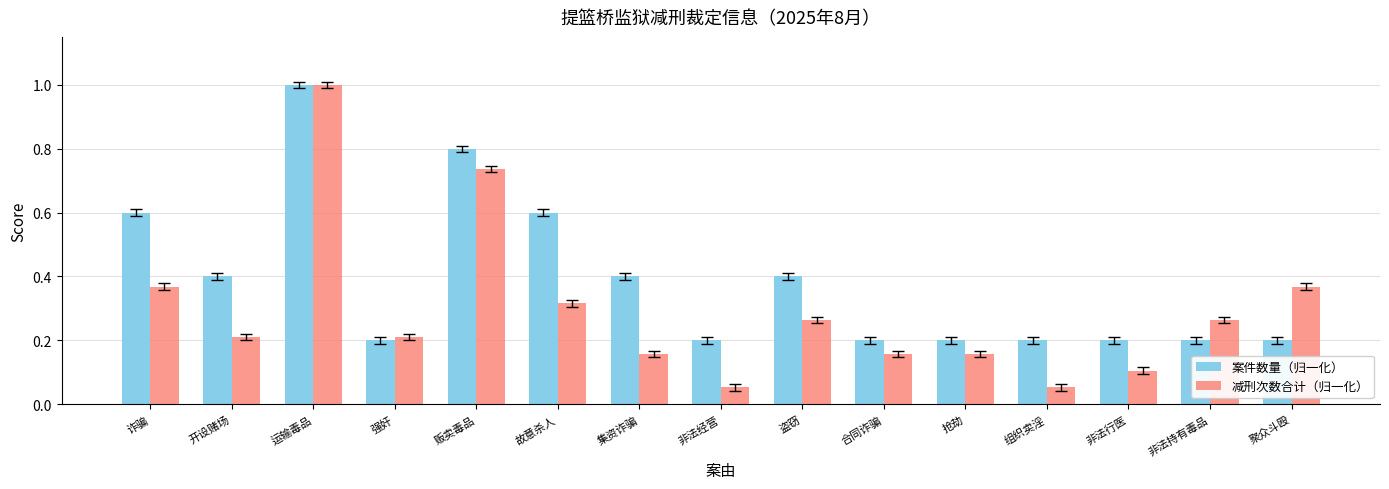

The value of 案件数量（归一化） at 集资诈骗 is 0.4. True or false?

True